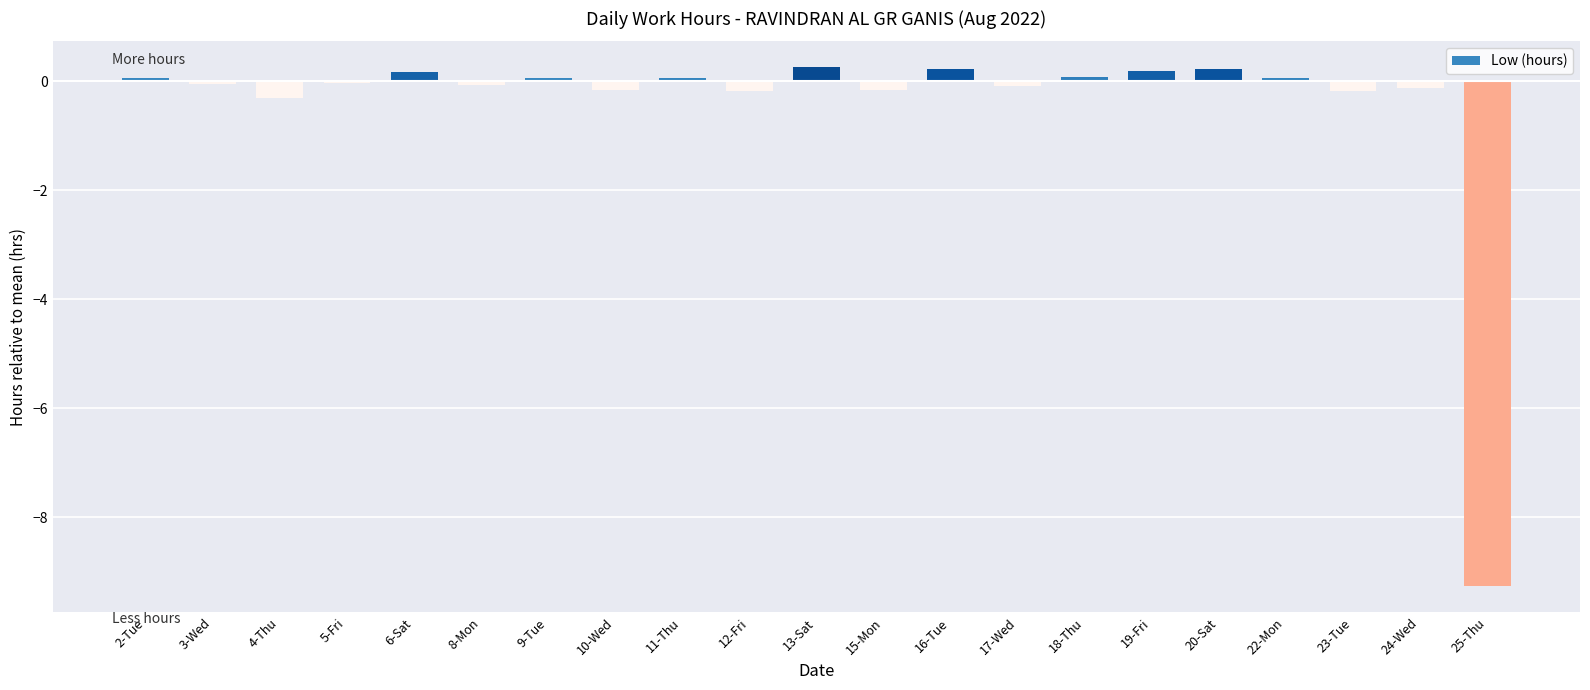

How many bars are there in total?

21